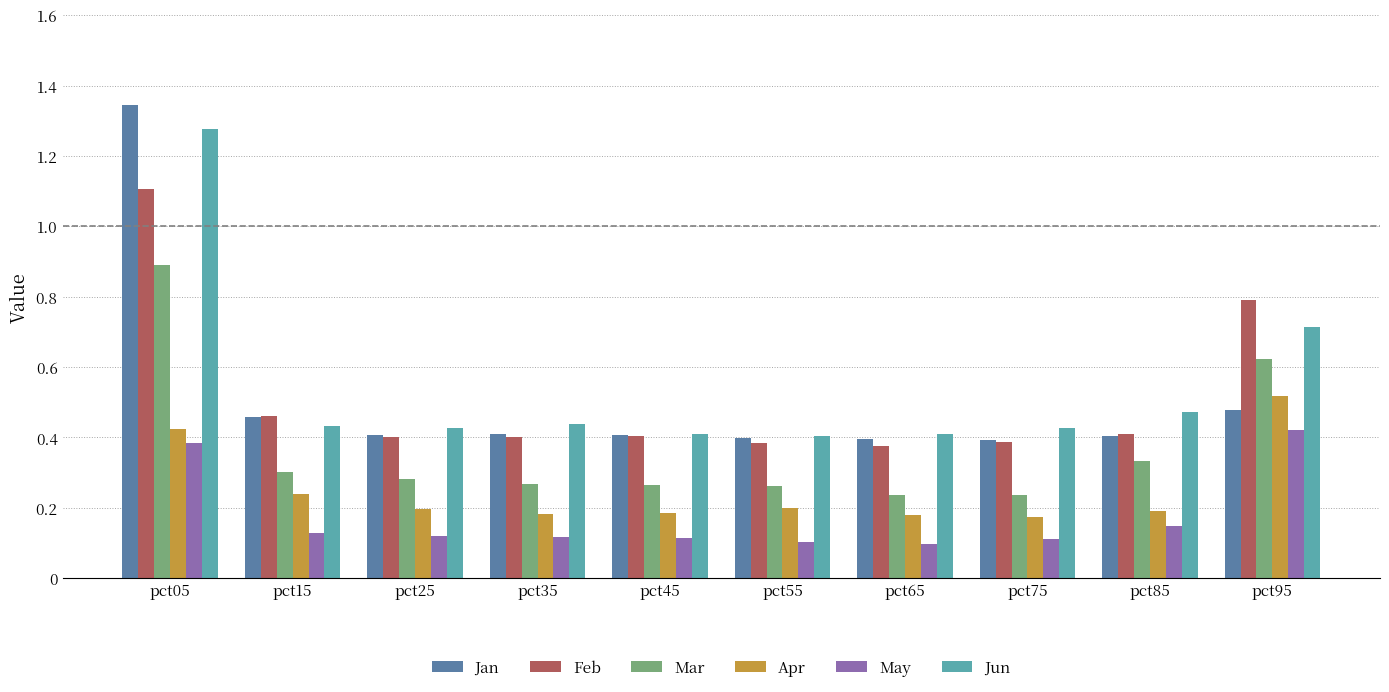

True or false: Mar has a value of 0.5 at pct85.

False